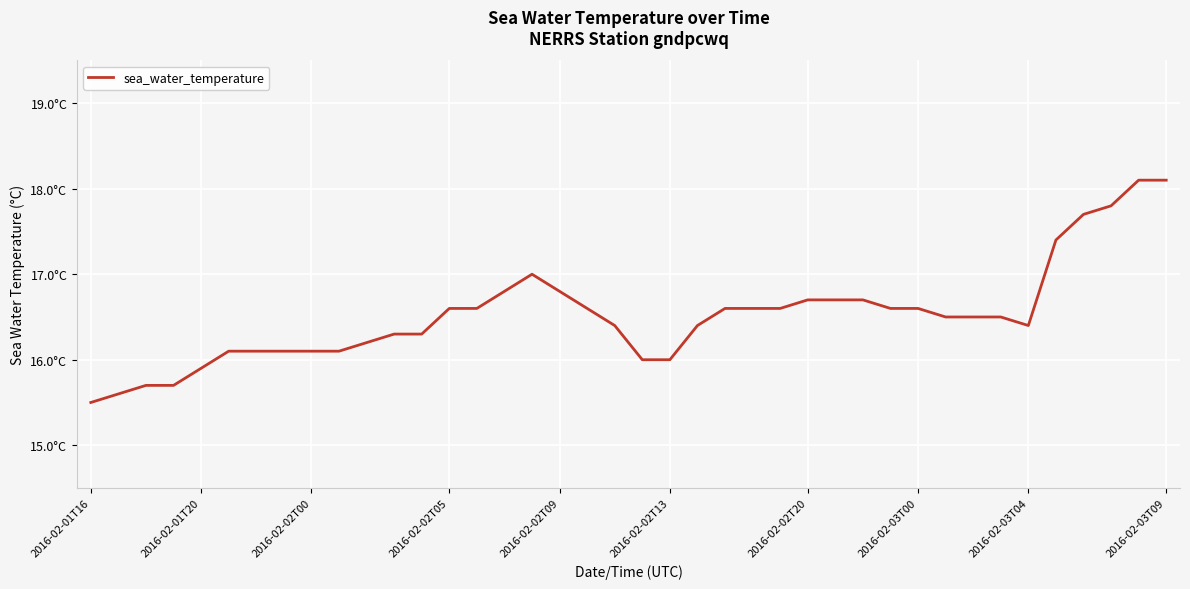

Does the chart have visible grid lines?

Yes